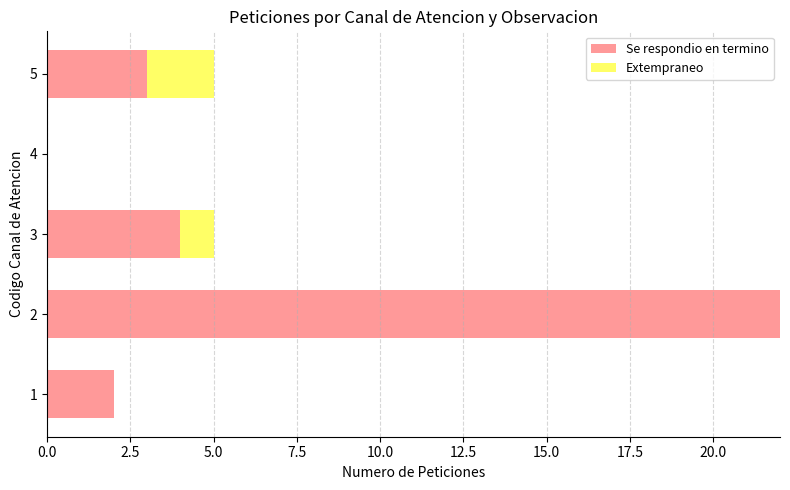

What is the sum of all Se respondio en termino values?

31